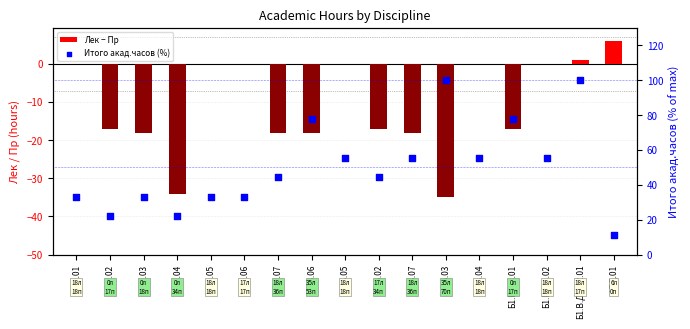

What is the total value across all series at Б1.О.03?

15.3